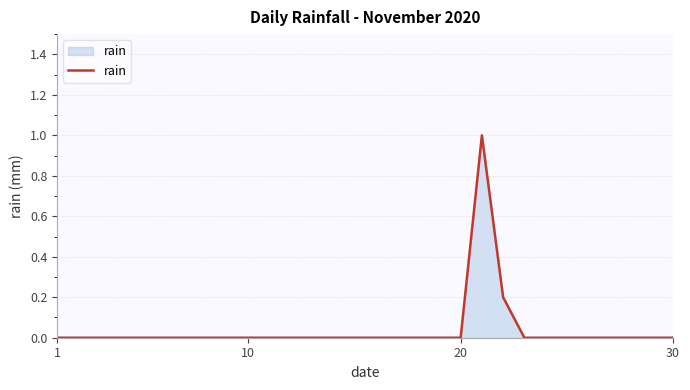

What is the difference between the maximum and minimum values?

1.0